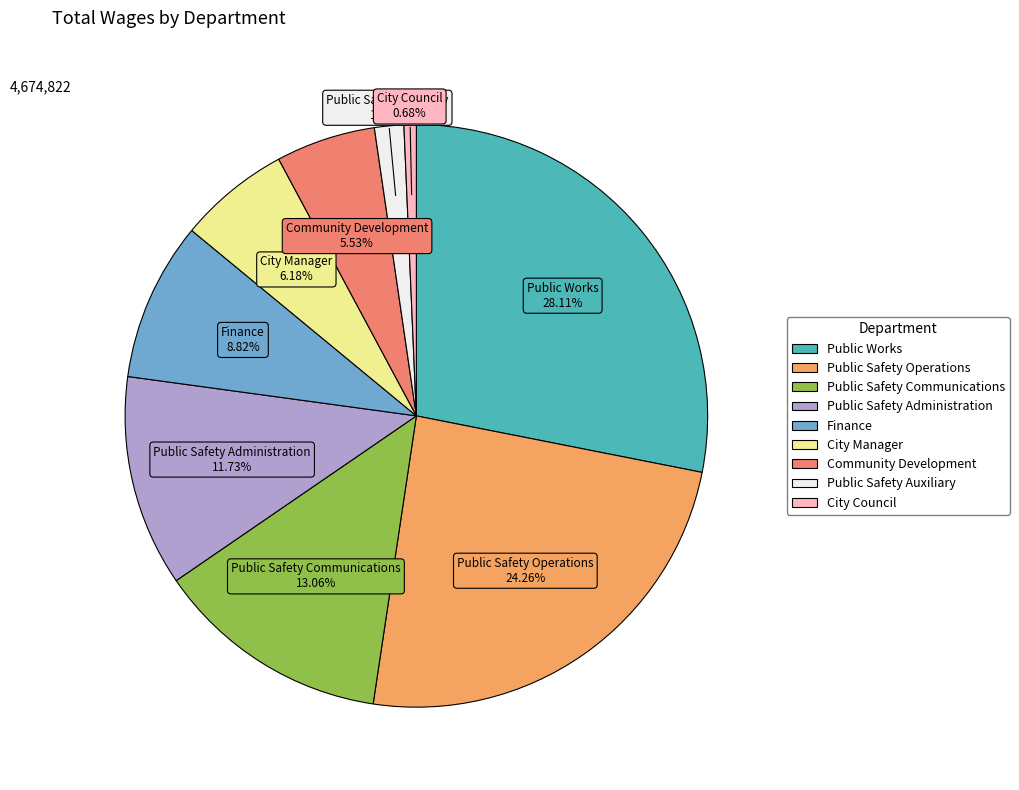

How many segments does this pie chart have?

9